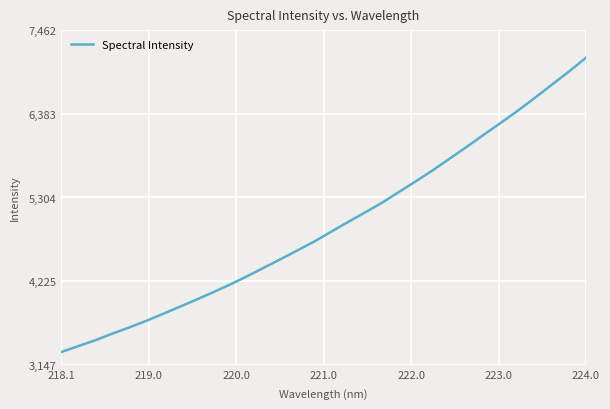

What is the smallest value displayed?

3312.4